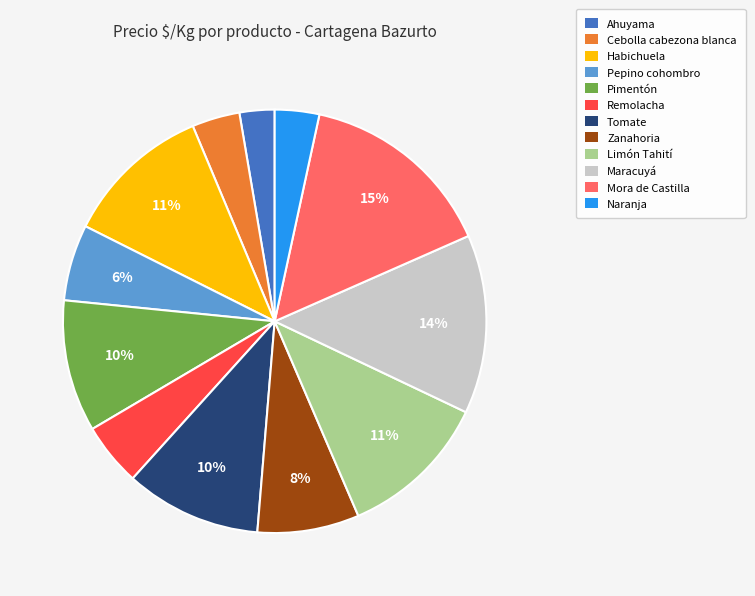

What is the largest slice in the pie chart?

Mora de Castilla